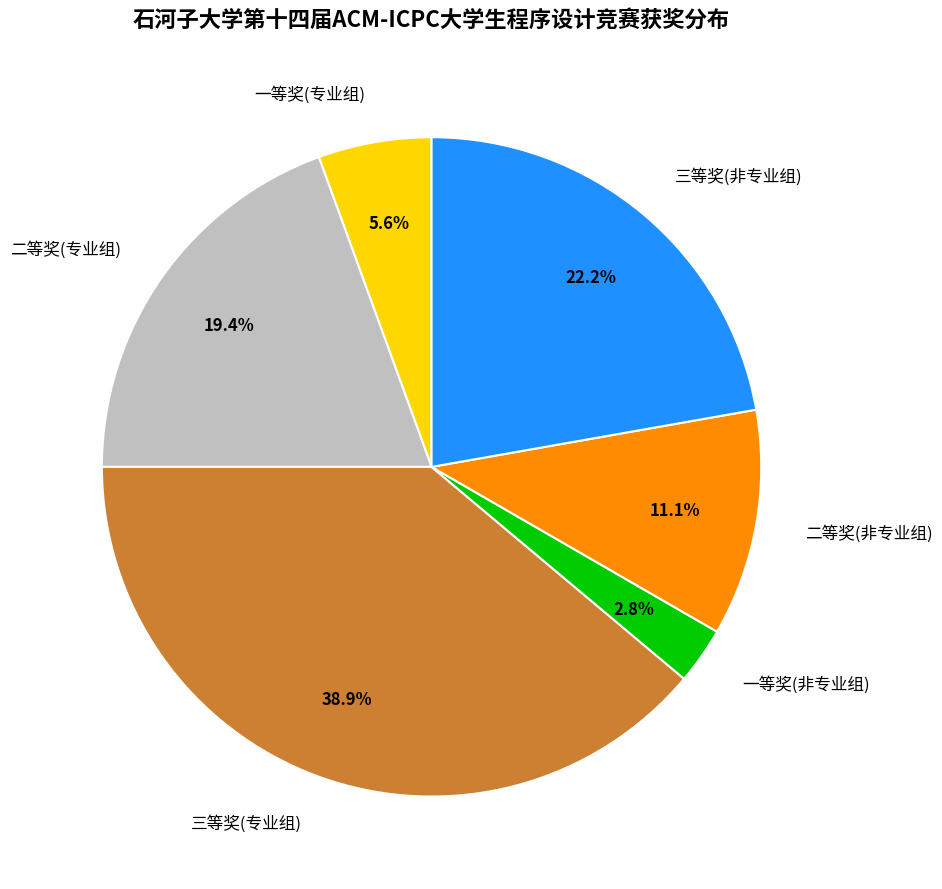

Is there any slice that represents more than half of the pie?

No